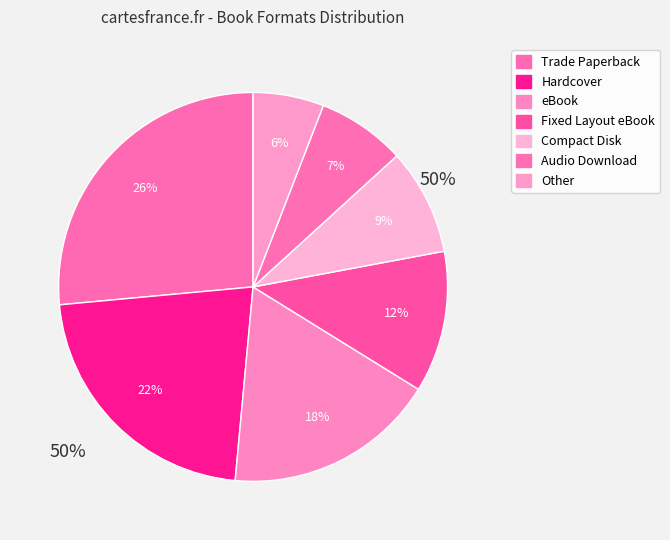

Which slice is the largest?

Trade Paperback